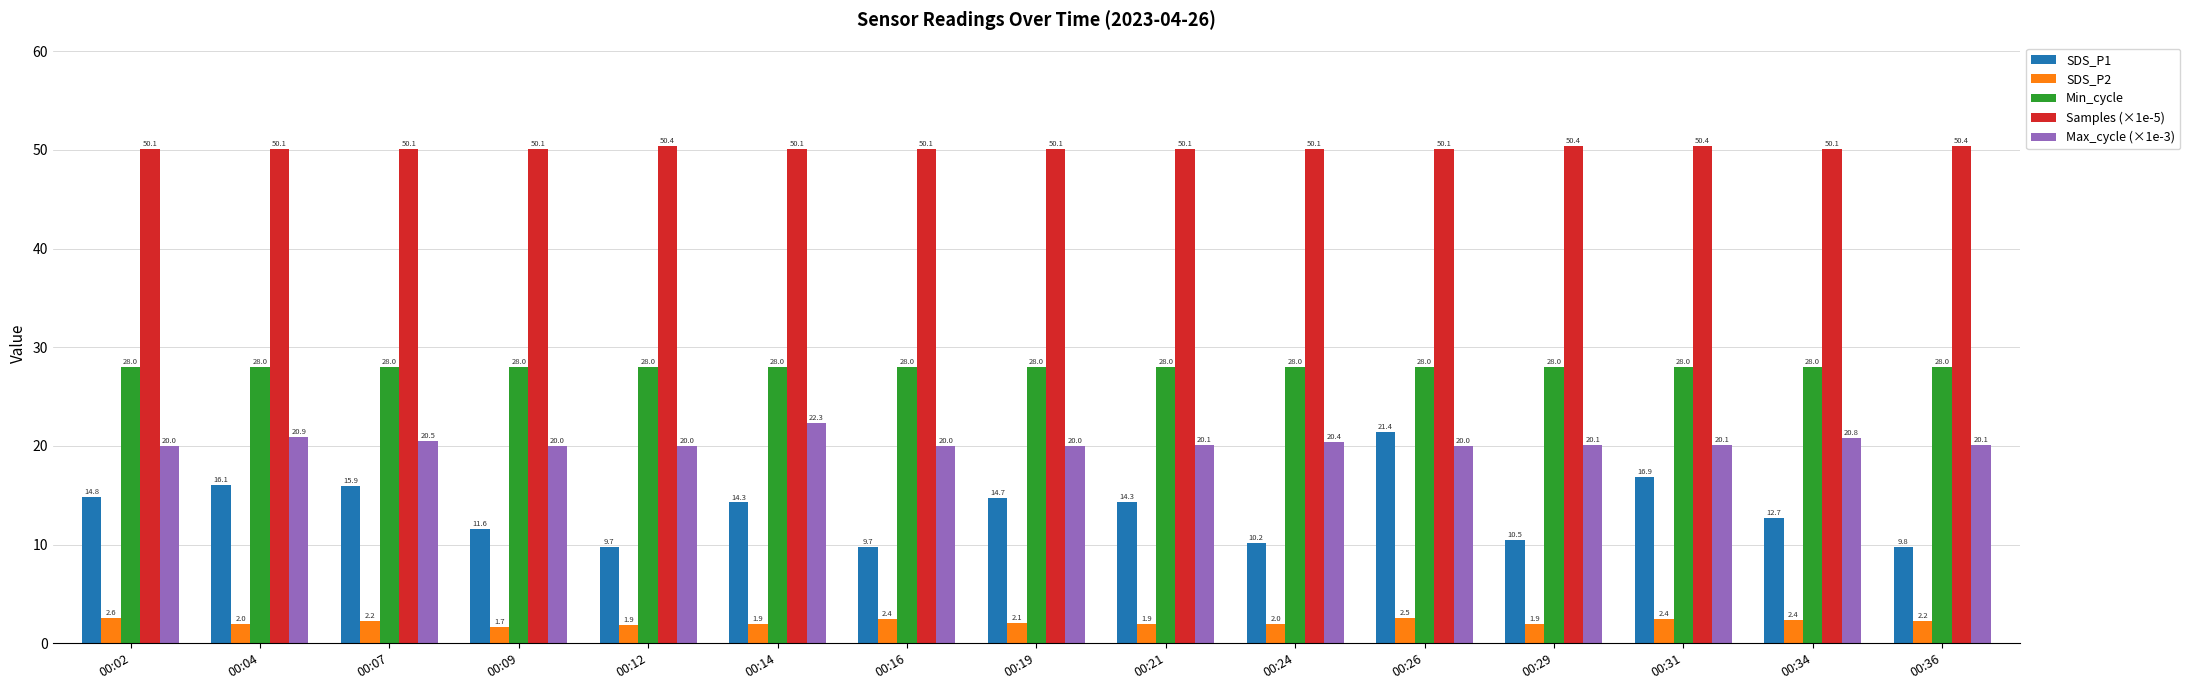

What is the sum of the SDS_P2 values at 00:04 and 00:24?

4.0